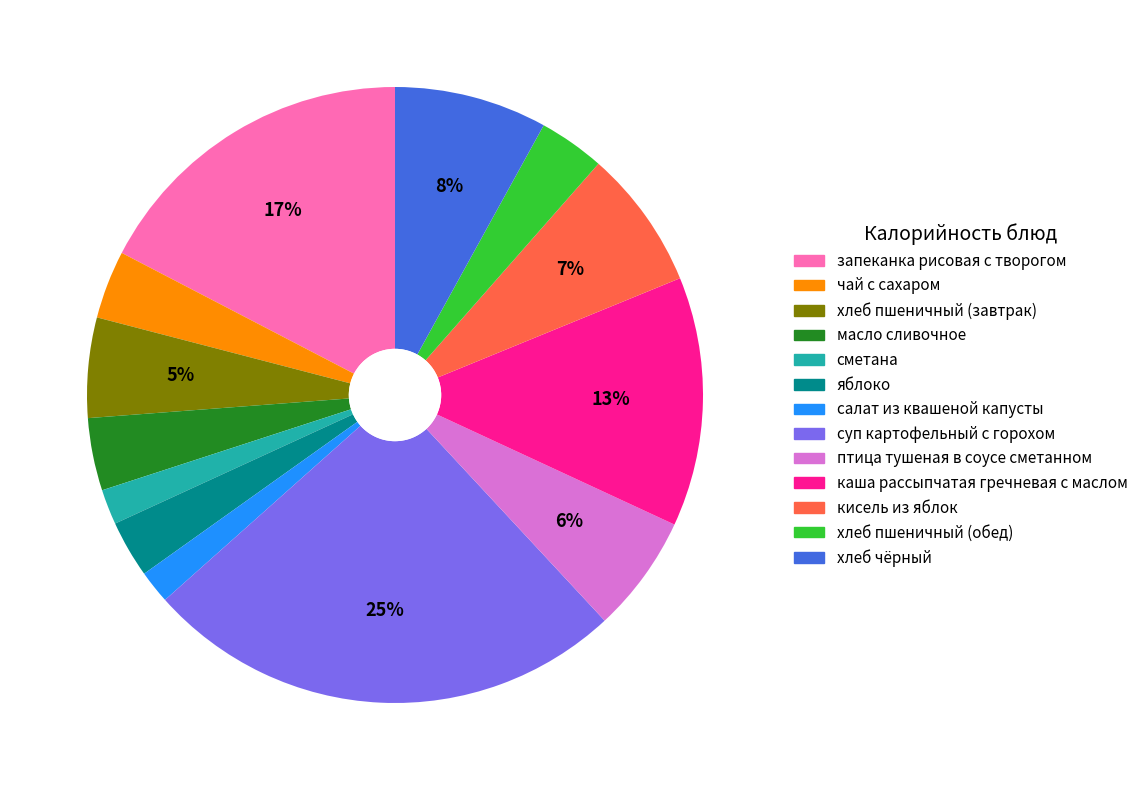

Between хлеб чёрный and яблоко, which is larger?

хлеб чёрный